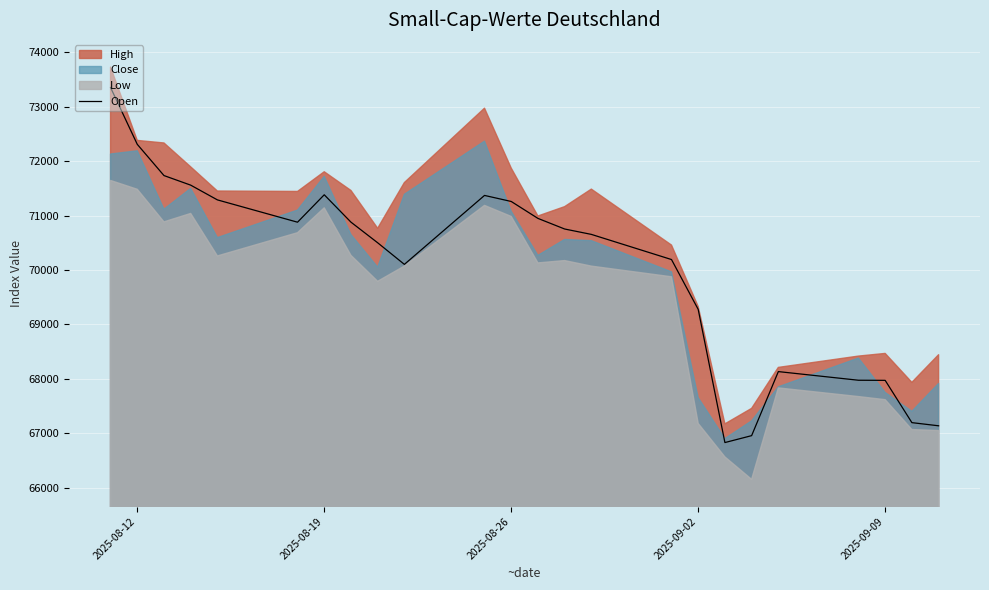

What is the highest value of the Open series?

73354